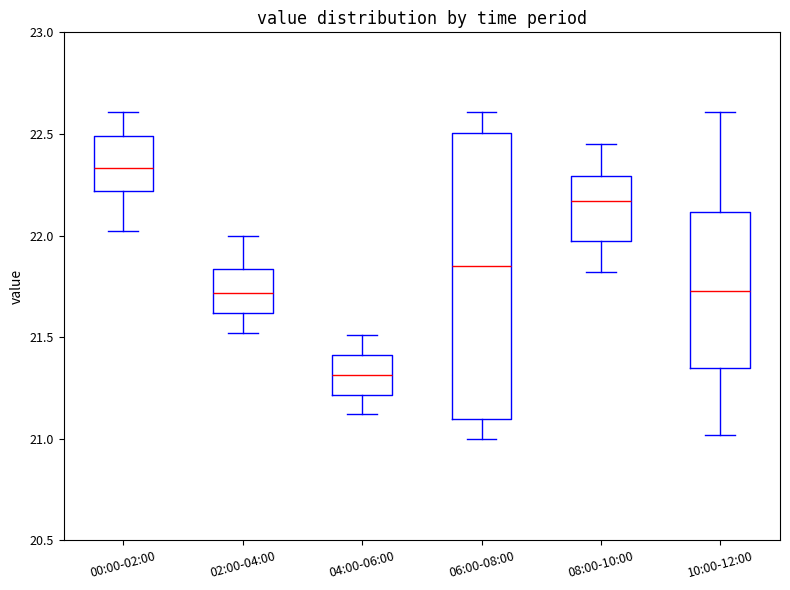

Which box is the tallest, from its lower edge to its upper edge?

06:00-08:00